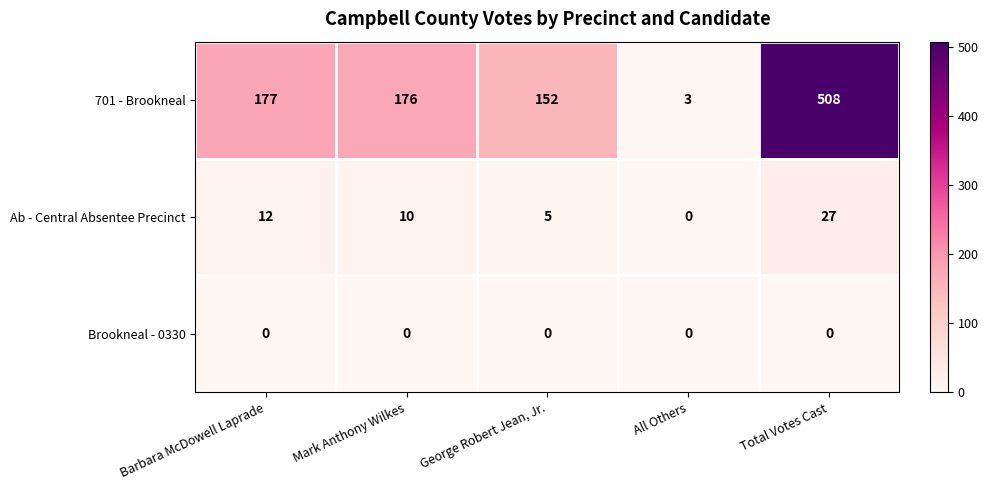

Is the value of 701 - Brookneal at George Robert Jean, Jr. greater than the value of Brookneal - 0330 at All Others?

Yes